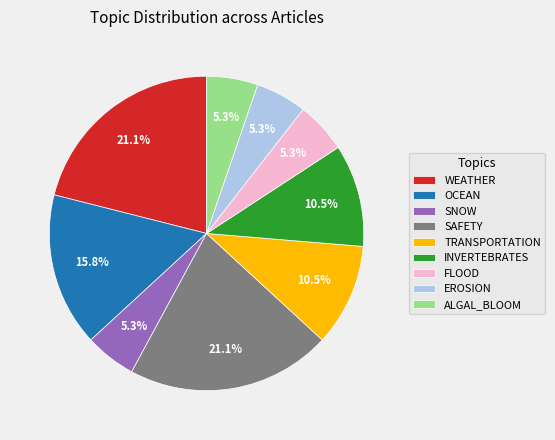

How many slices are in this pie chart?

9